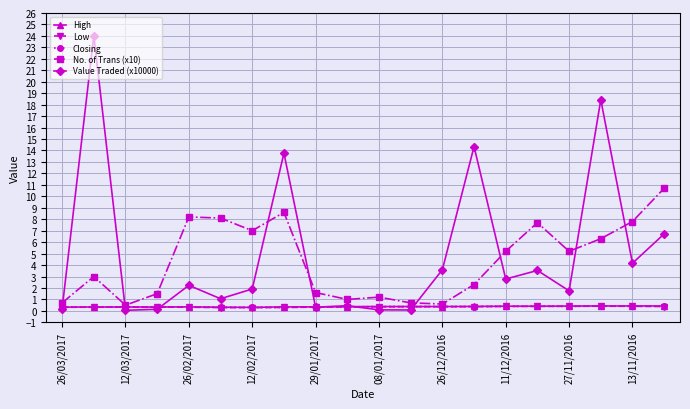

Which series has the largest range (max minus min)?

Value Traded (x10000)